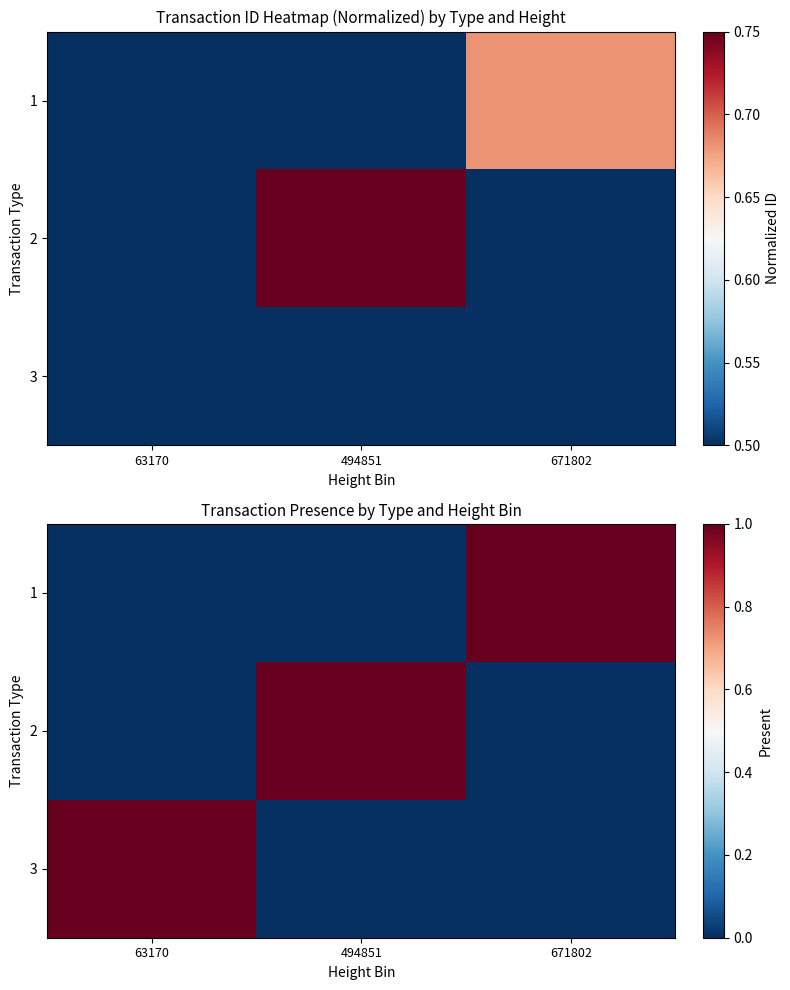

Rank the series by their maximum value, from highest to lowest.

1, 2, 3